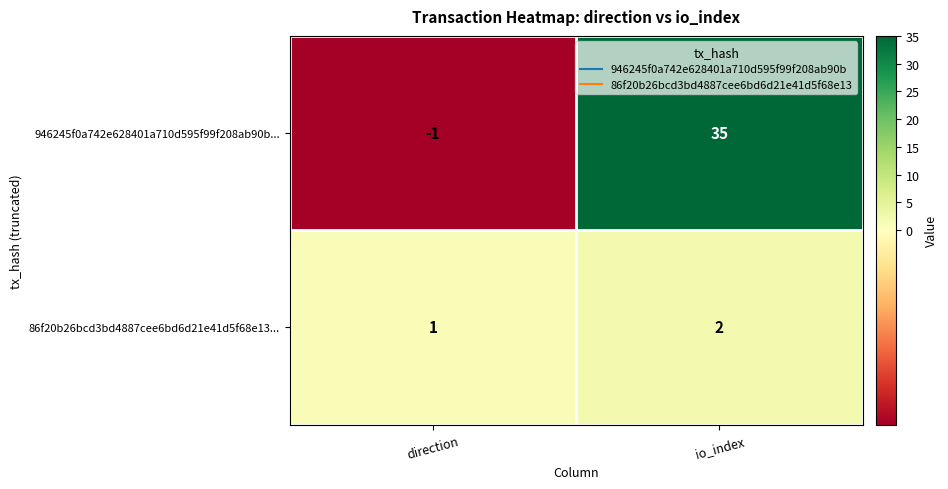

Which series has the largest total across all categories?

946245f0a742e628401a710d595f99f208ab90b...